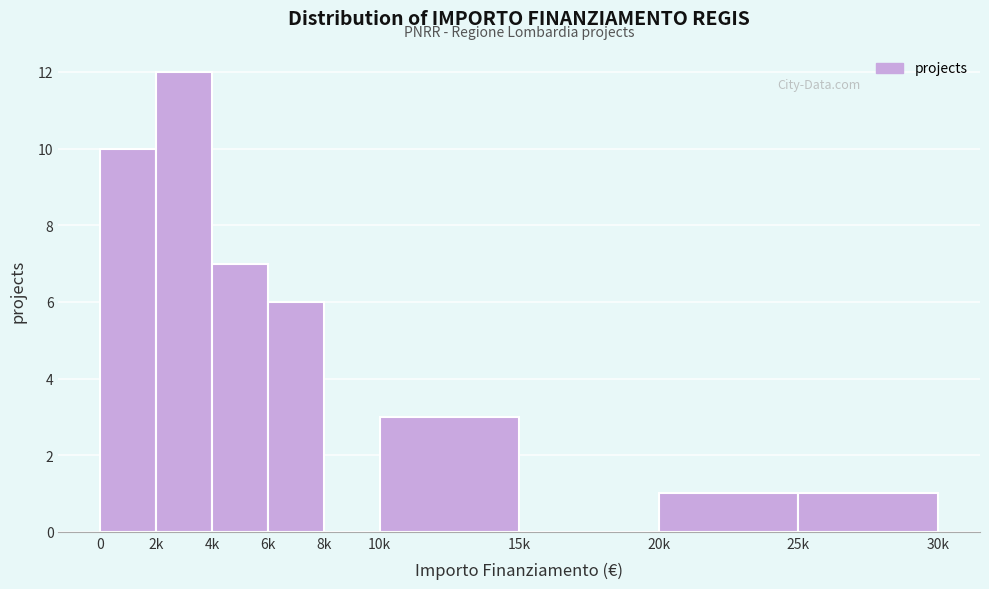

Reading right to left, transcribe all the data shown in this chart.

25k=1	20k=1	15k=0	10k=3	8k=0	6k=6	4k=7	2k=12	0=10